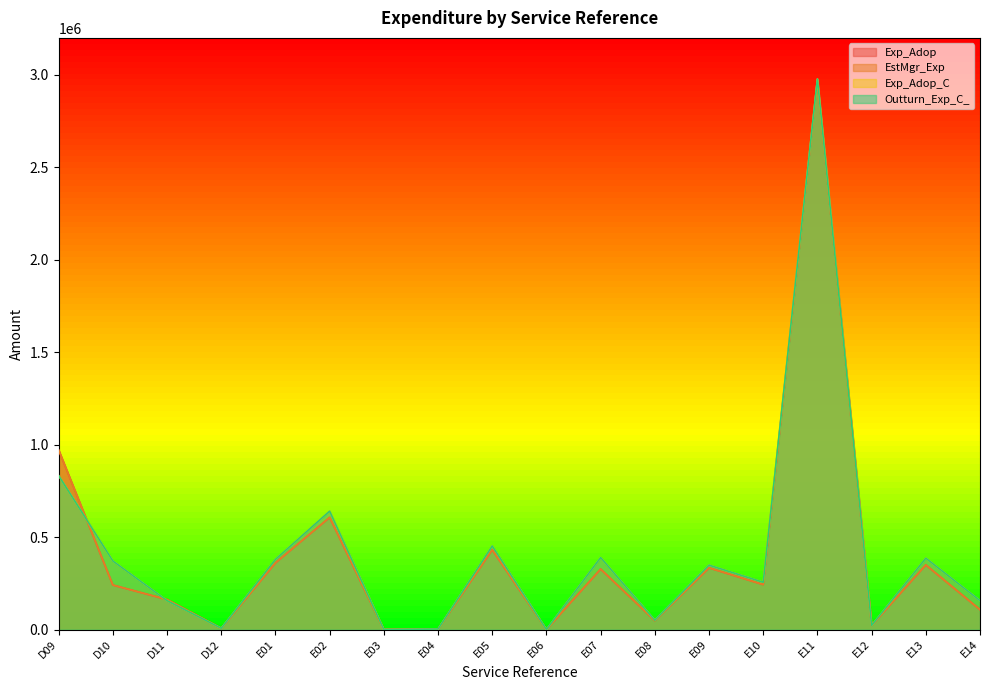

Count the number of data series in this chart.

4